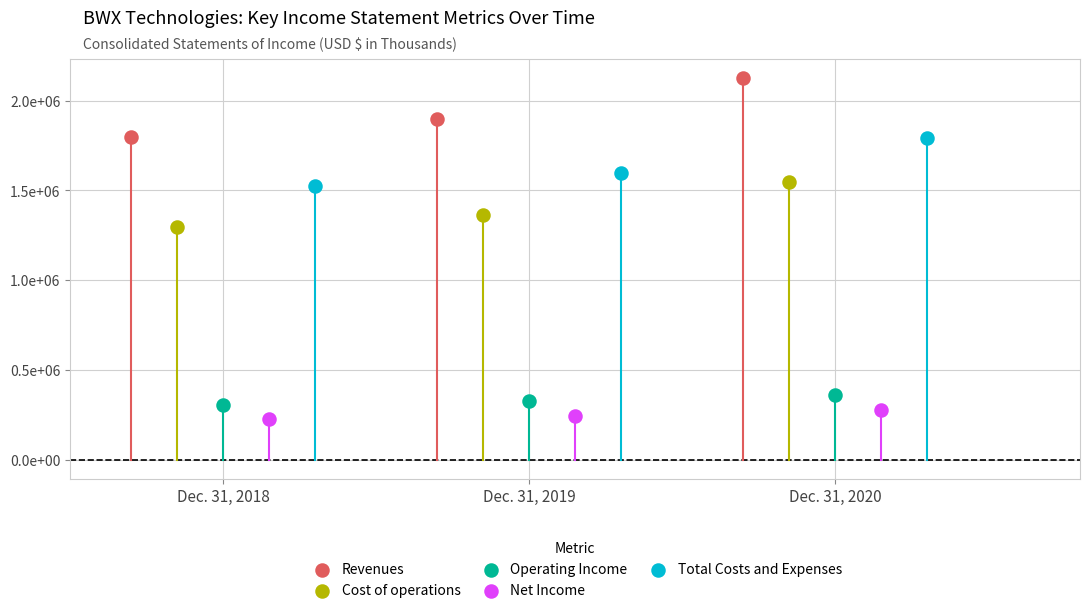

Which series reaches the maximum Y coordinate?

Revenues